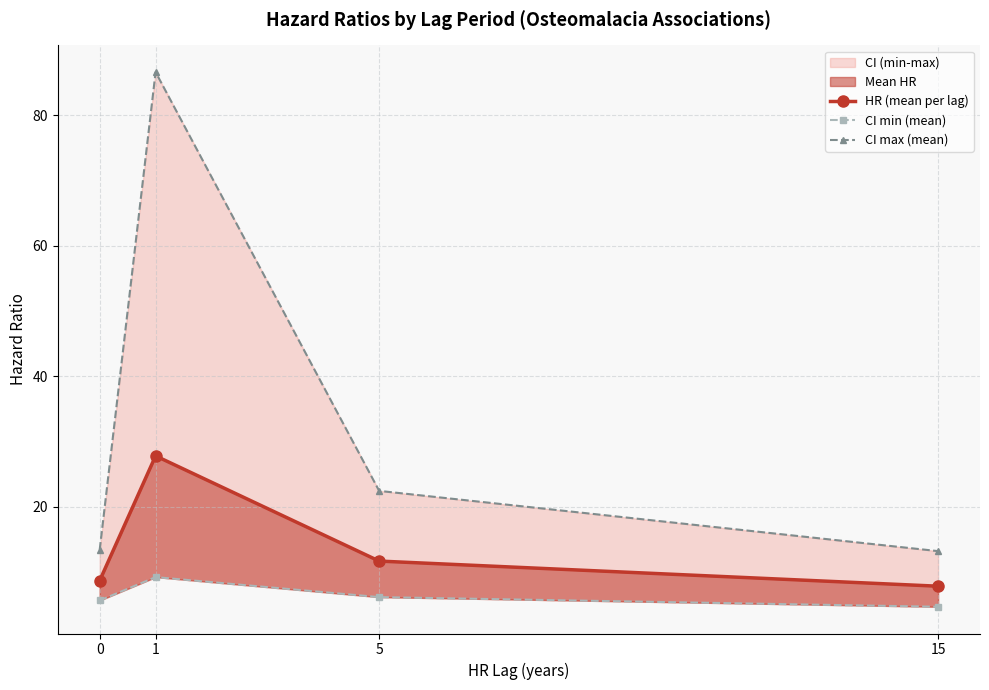

Reading left to right, list all the values displayed in this chart.

HR (mean per lag): 0=8.6	1=27.8	5=11.6	15=7.8
CI min (mean): 0=5.6	1=9.2	5=6.1	15=4.6
CI max (mean): 0=13.4	1=86.6	5=22.4	15=13.2